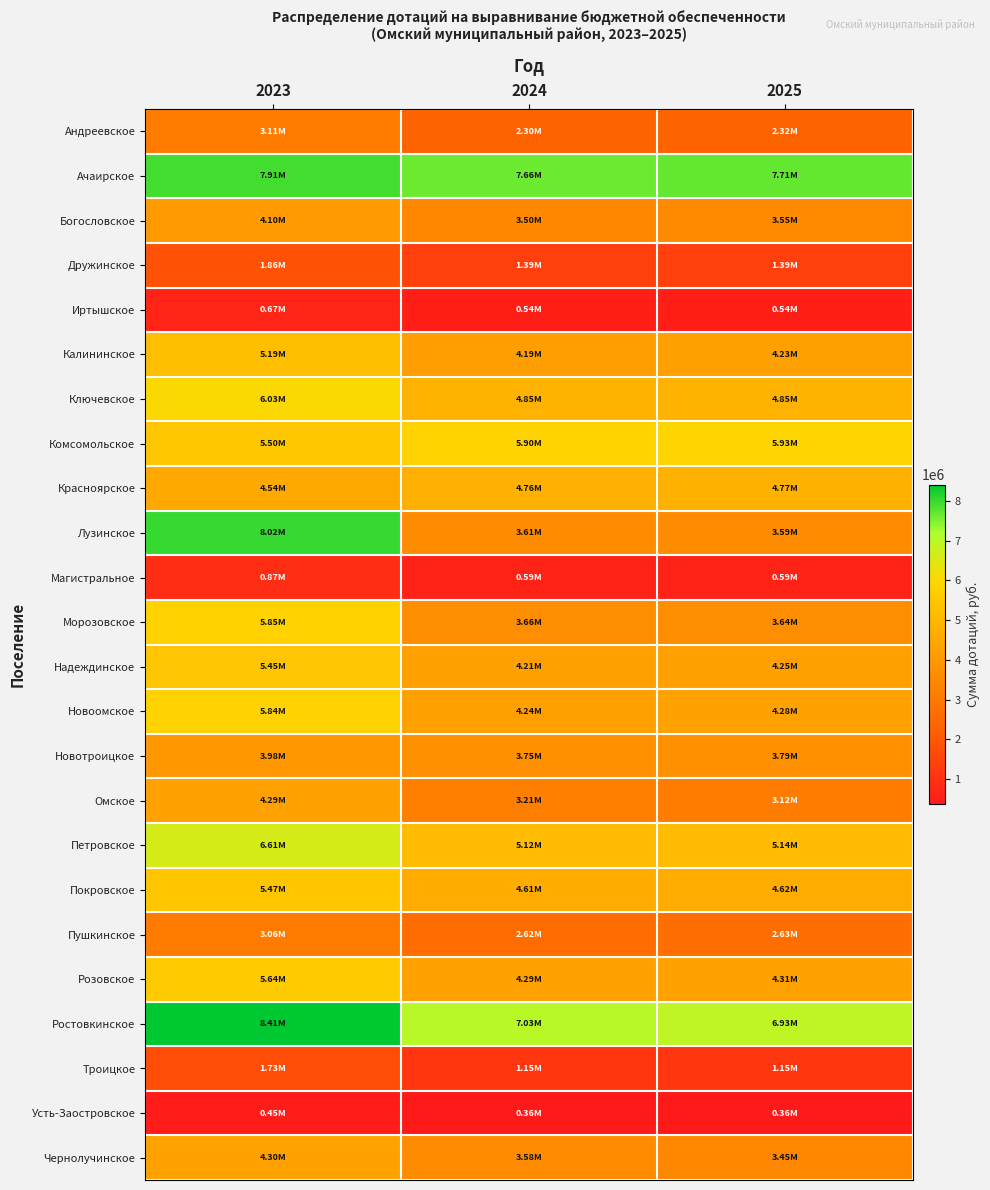

At how many categories does at least one series exceed 7711014?

1